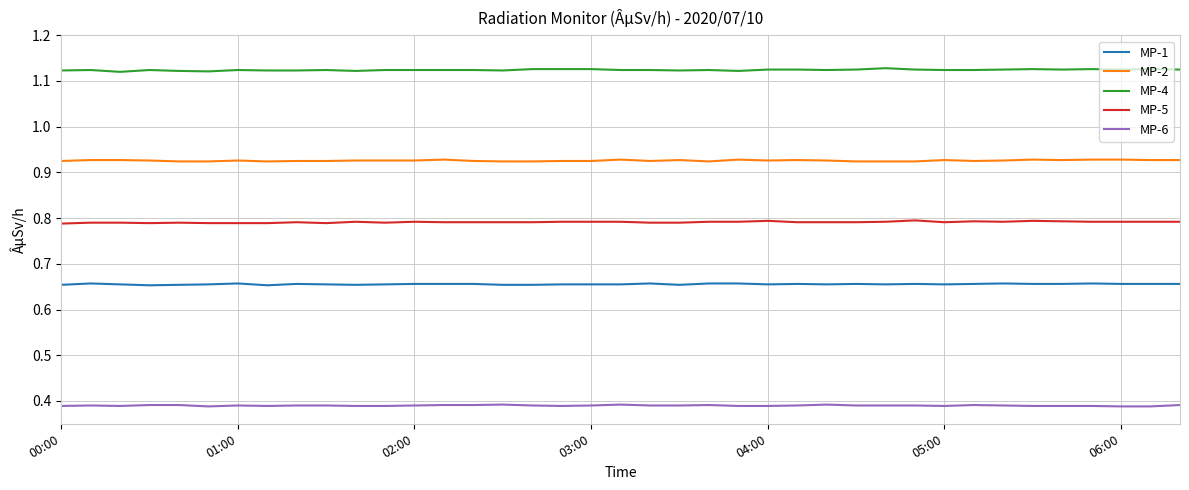

What is the sum of all MP-4 values?

43.8